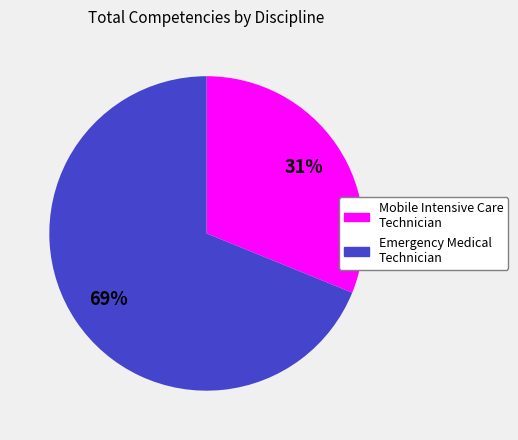

What is the smallest slice in the pie chart?

Mobile Intensive Care Technician